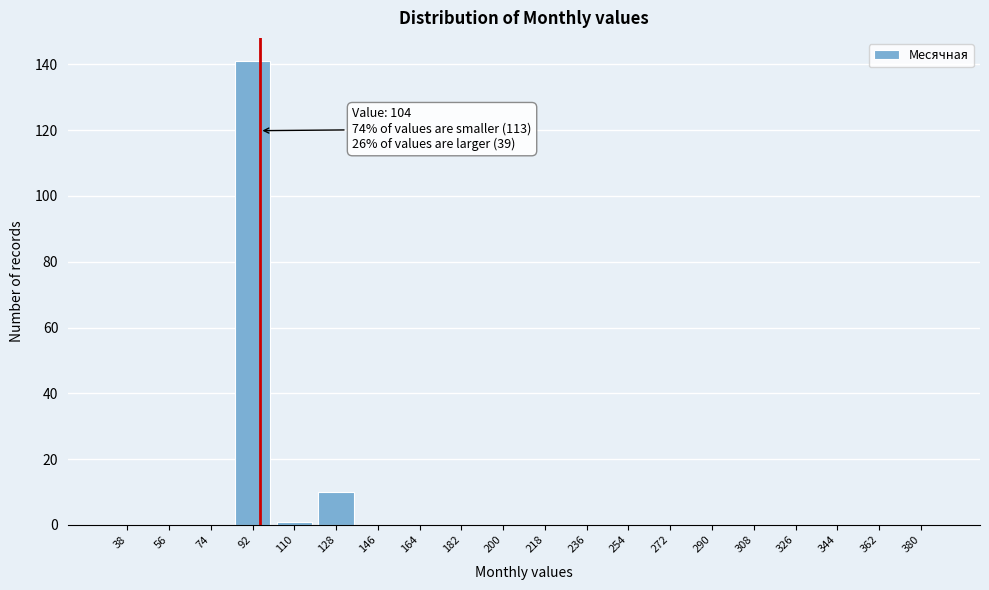

Reading left to right, extract all data points from this chart.

38=0	56=0	74=0	92=141	110=1	128=10	146=0	164=0	182=0	200=0	218=0	236=0	254=0	272=0	290=0	308=0	326=0	344=0	362=0	380=0